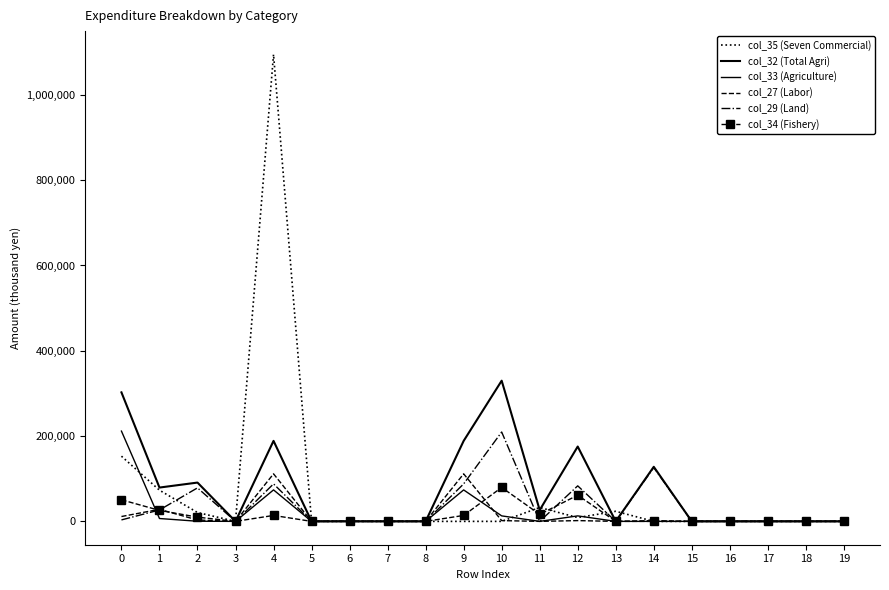

Where is the first local minimum for col_34 (Fishery)?

3